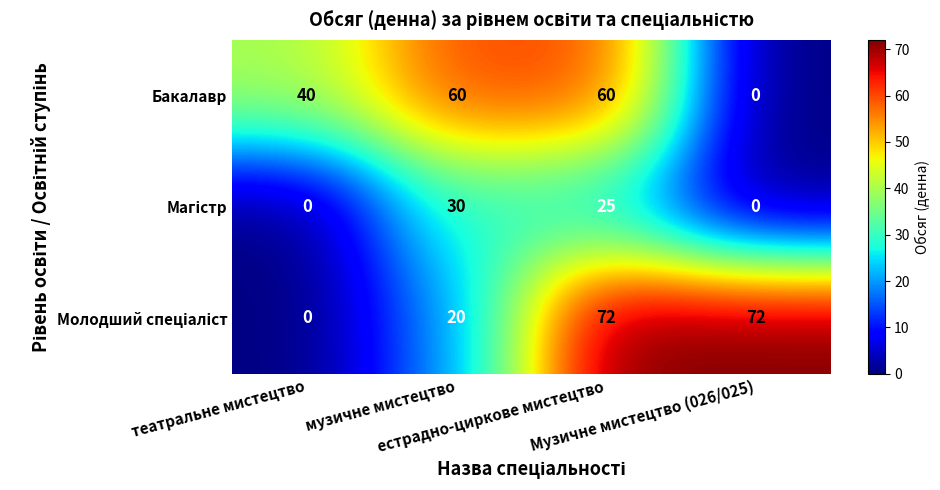

How many distinct data groups are displayed?

3